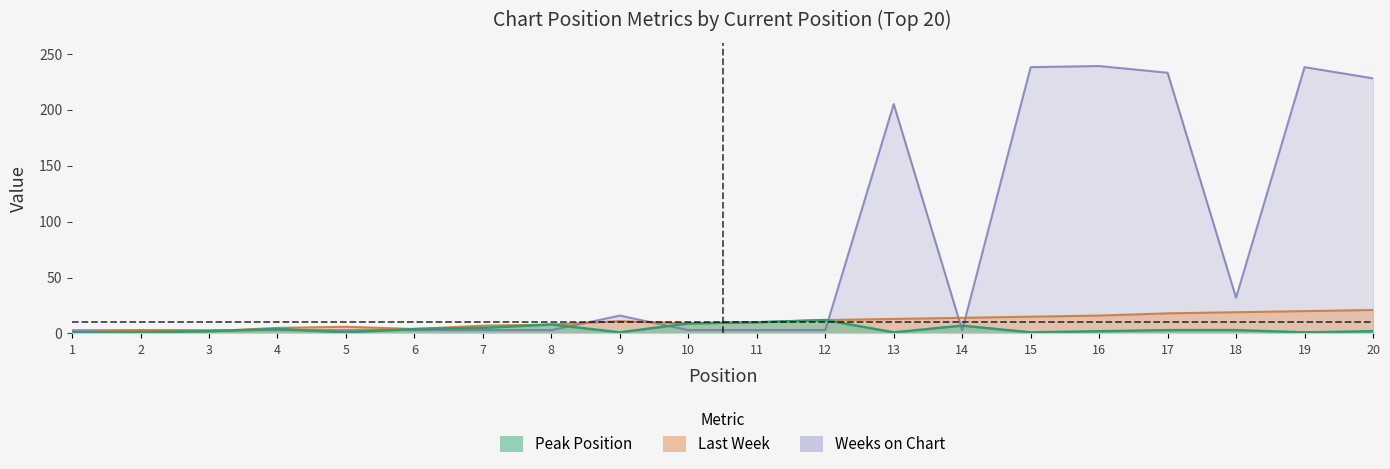

What is the difference between the highest and lowest values at 11?

7